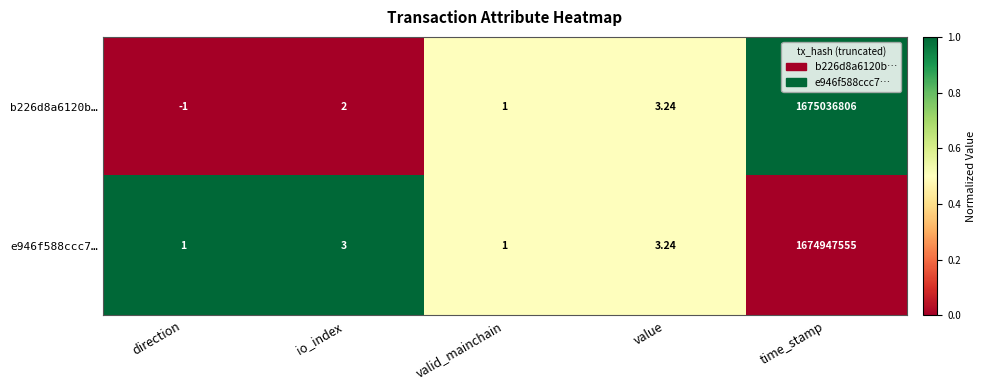

At which label is e946f588ccc7… closest to 837473778?

value